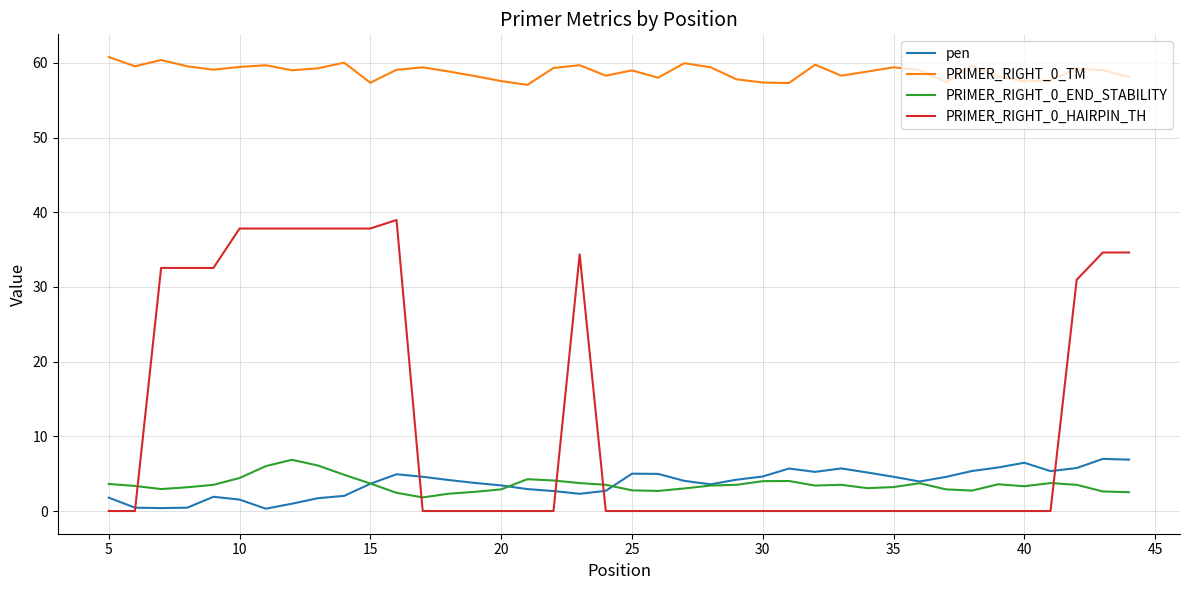

How many lines are shown in the chart?

4